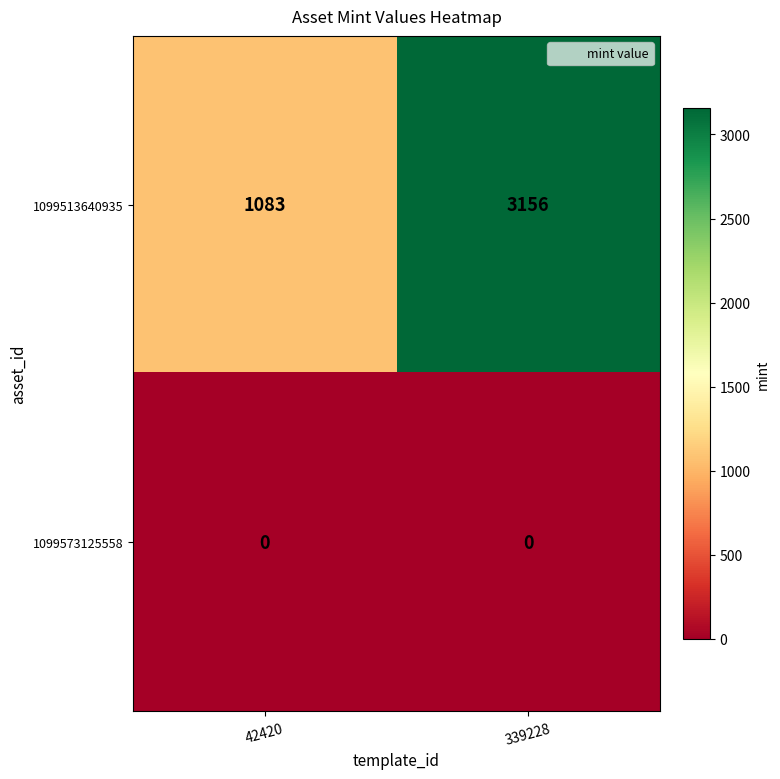

Reading left to right, extract all data points from this chart.

1099513640935: 42420=1083	339228=3156
1099573125558: 42420=0	339228=0